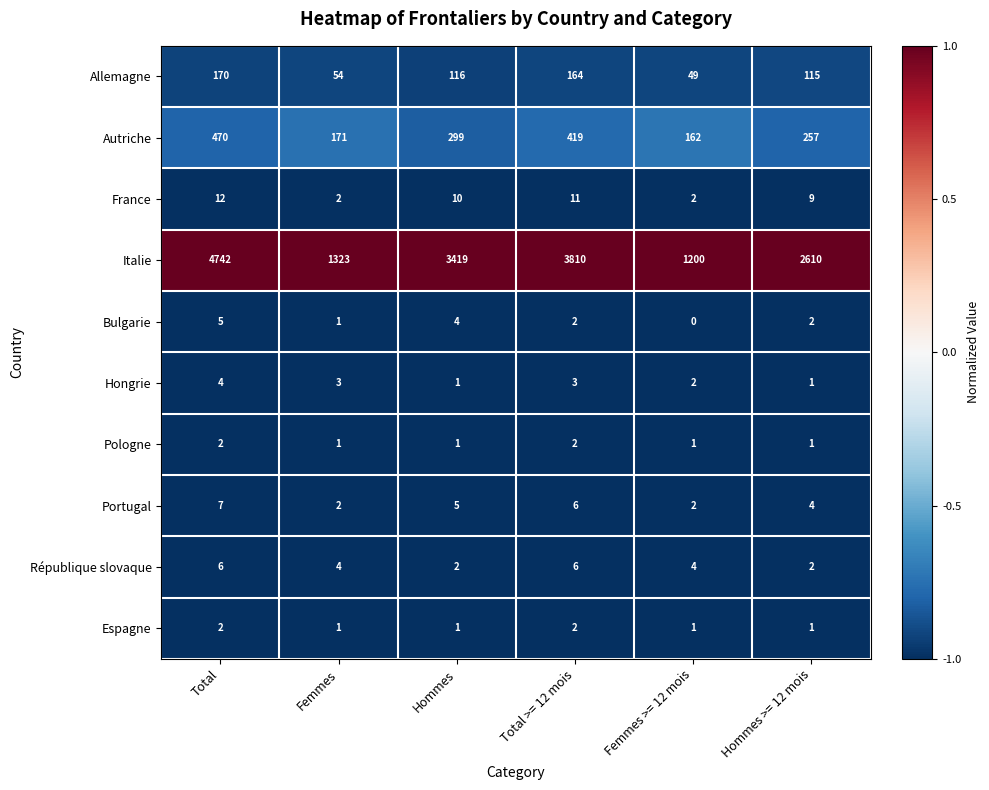

What is the greatest value displayed?

4742